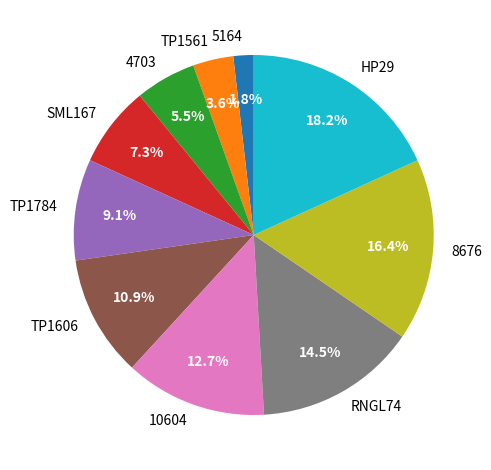

True or false: HP29 accounts for 18% of the total.

True